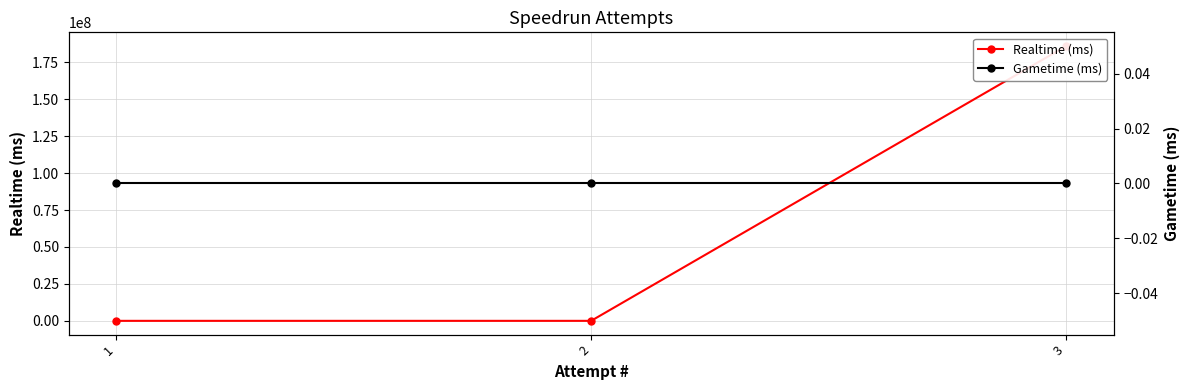

How many distinct data groups are displayed?

2